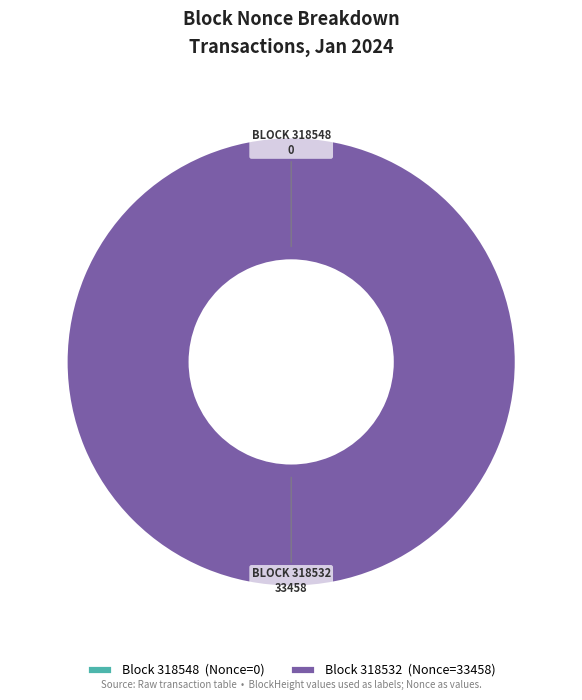

True or false: Block 318532 (Nonce=33458) accounts for 100% of the total.

True